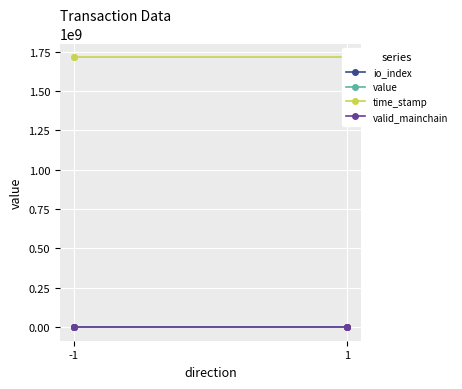

Which label corresponds to the smallest value in the chart?

-1